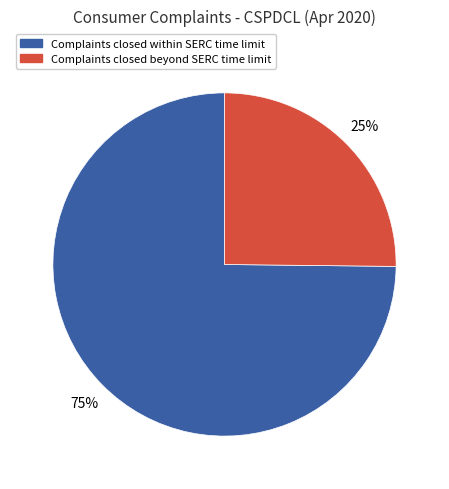

To the nearest percent, what is the average slice percentage?

50%